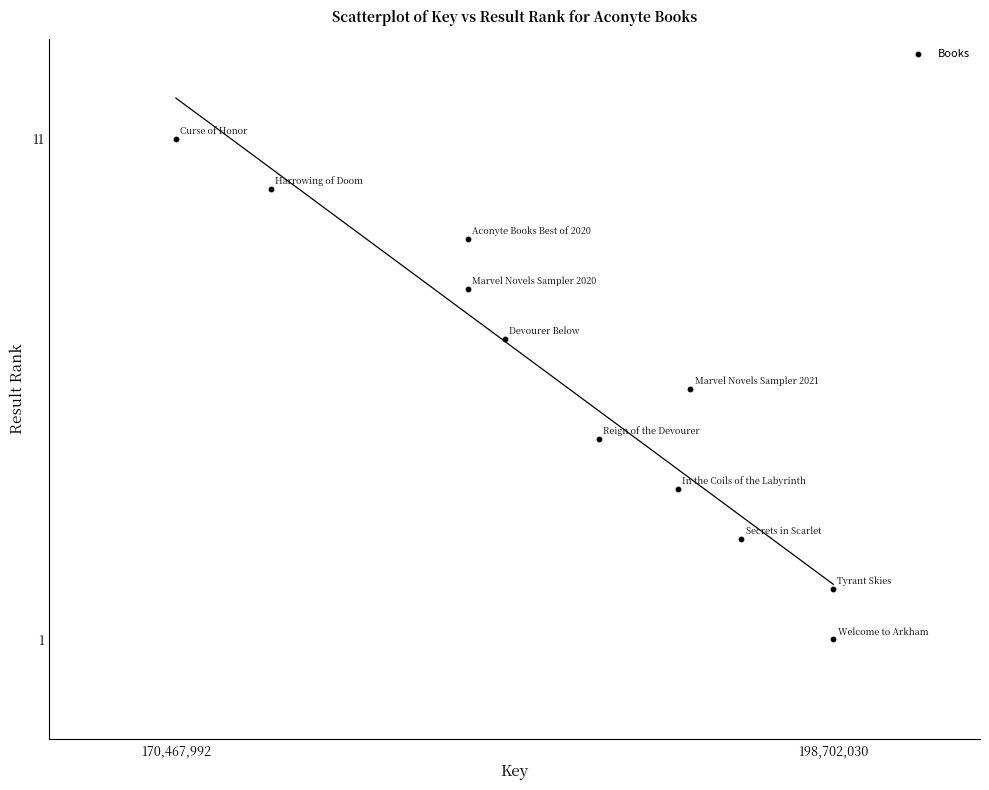

What is the range of Y values (max minus min)?

10